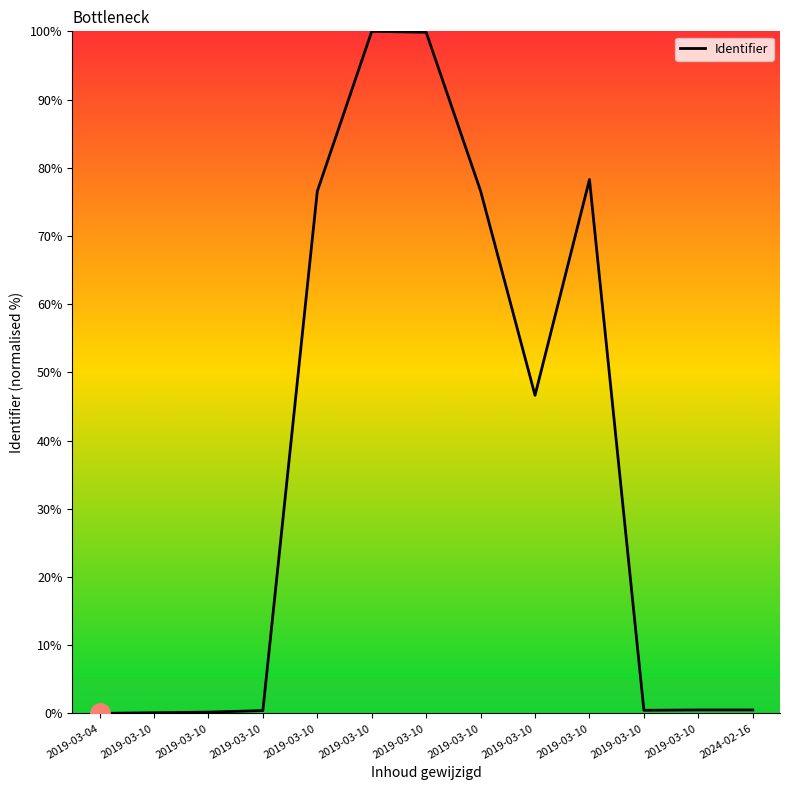

Which label corresponds to the largest value in the chart?

2019-03-10